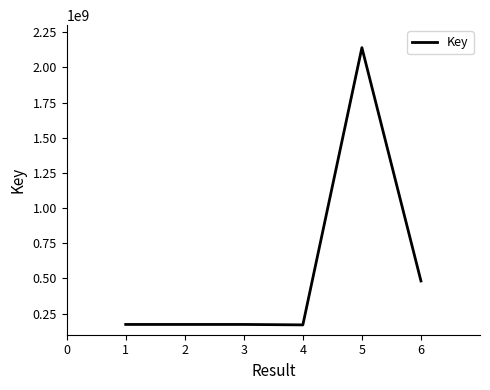

What is the maximum value shown in the chart?

2140215451